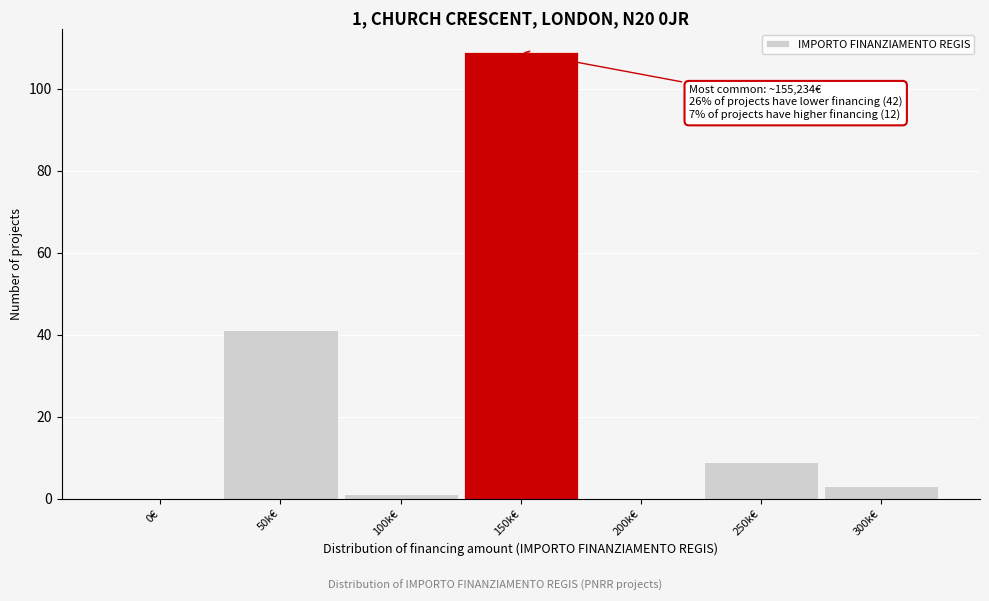

Reading left to right, extract all data points from this chart.

0€=0	50k€=41	100k€=1	150k€=109	200k€=0	250k€=9	300k€=3